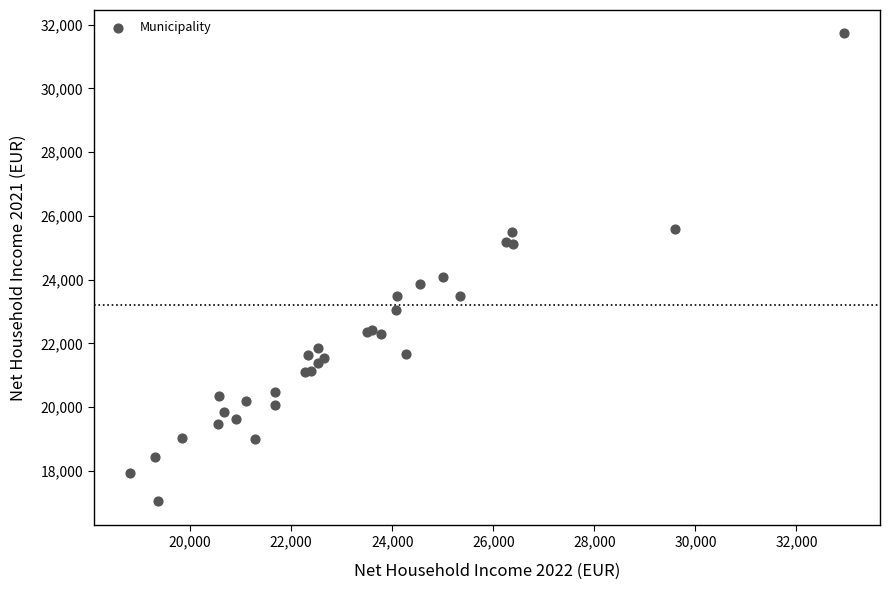

What Y value in the scatter plot is closest to 24387?

24088